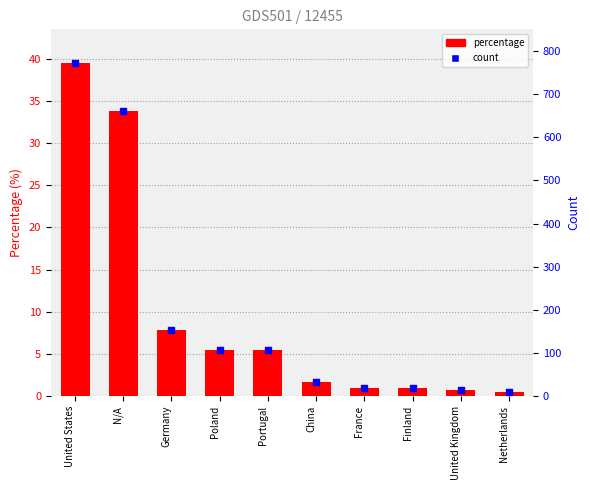

Which series contains the lowest Y value?

percentage